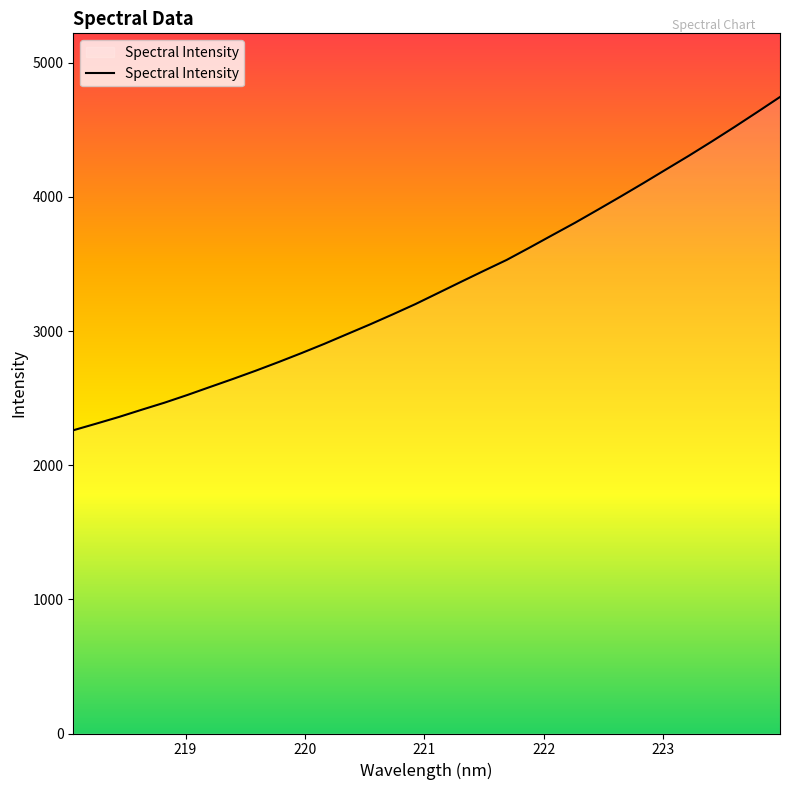

What is the minimum value shown in the chart?

2260.3